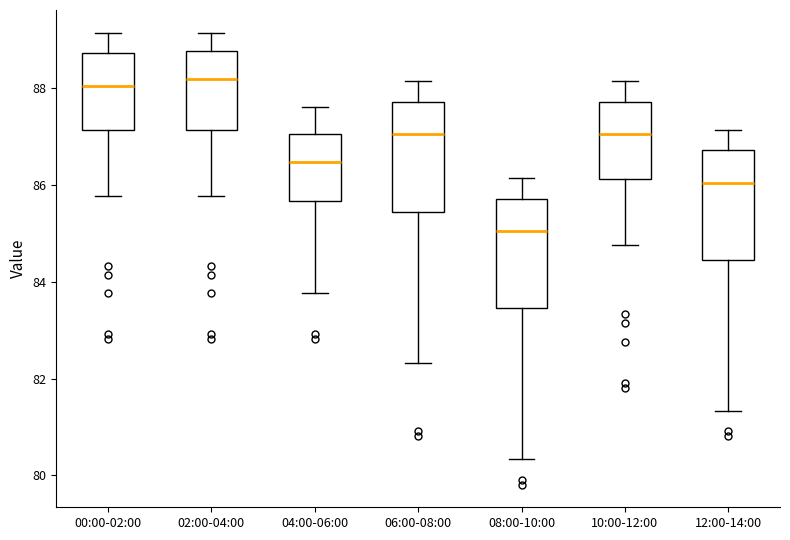

Which box has the lowest median line?

08:00-10:00